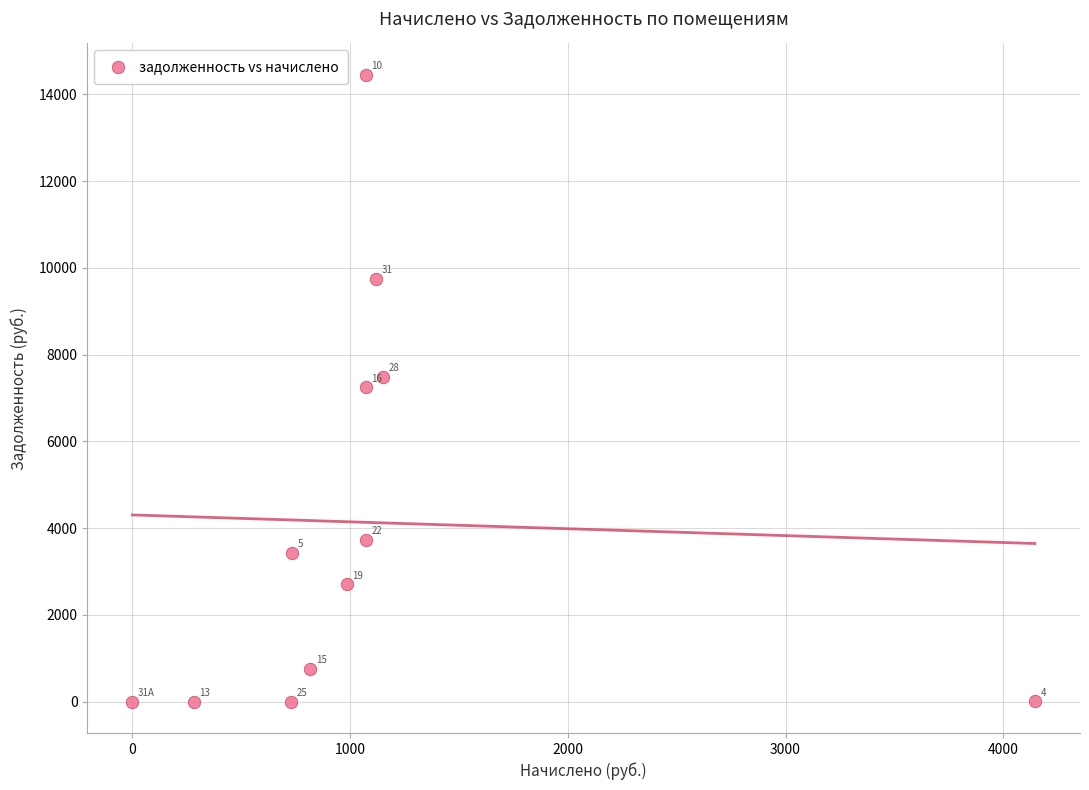

What Y value in the scatter plot is closest to 7224?

7245.2